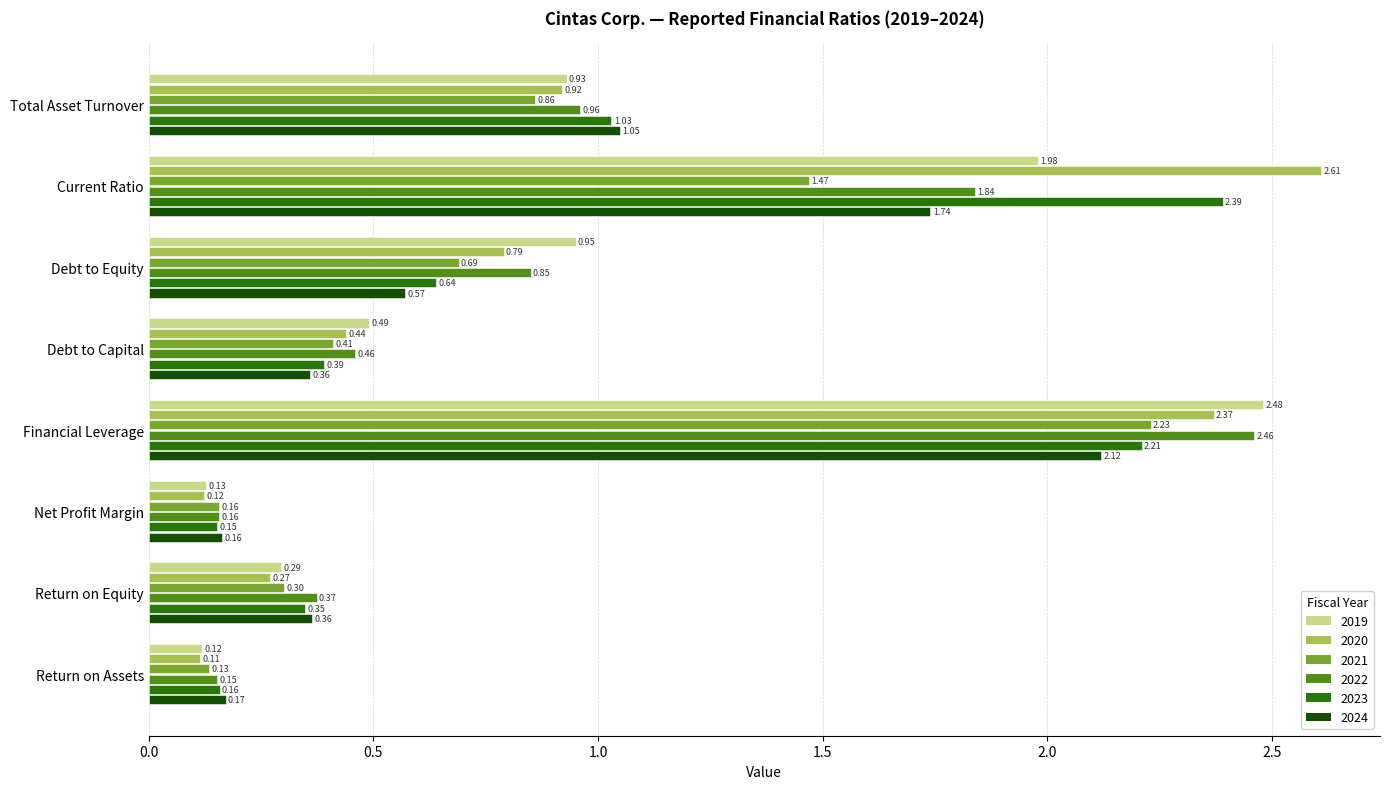

What is the sum of all 2023 values?

7.3